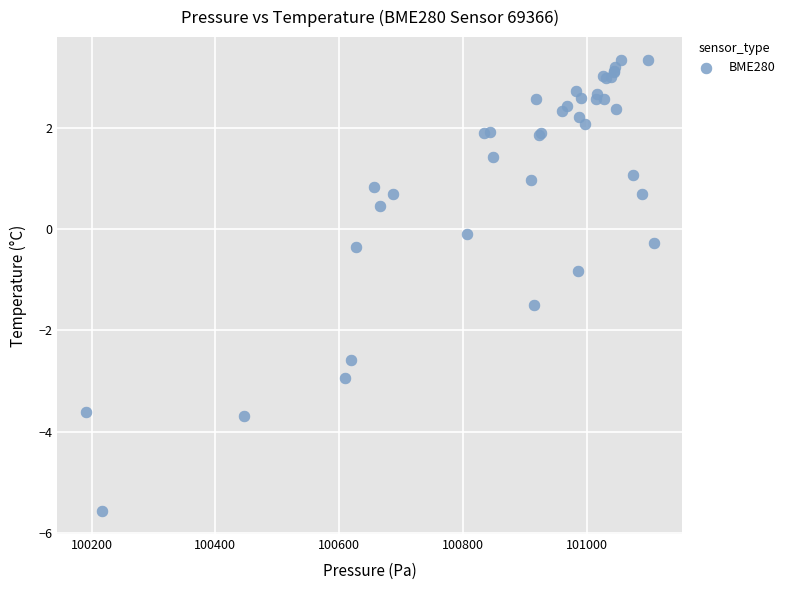

What Y value in the scatter plot is closest to -1?

-0.8